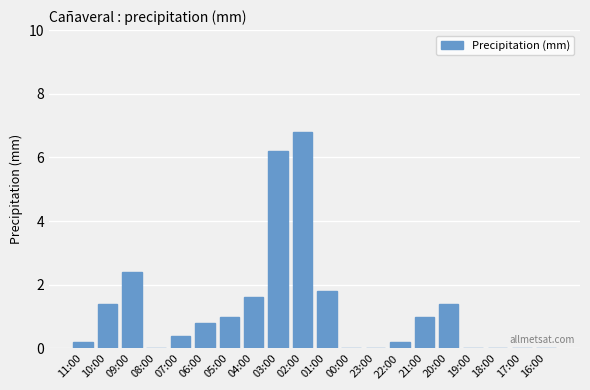

How many series are shown in this chart?

1